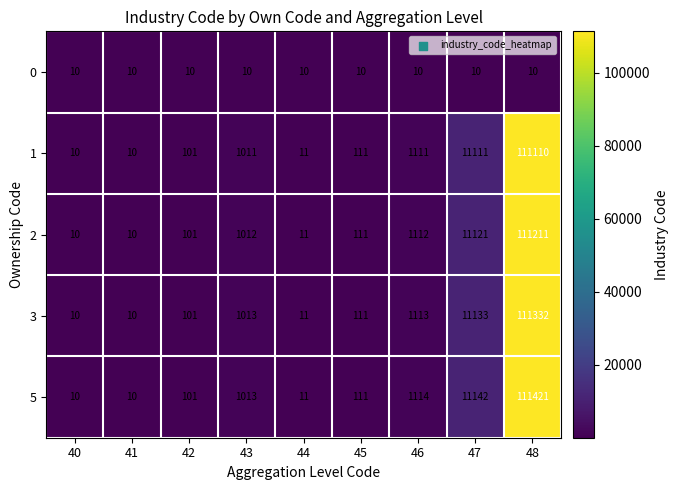

At 48, list the series in order from smallest to largest.

0, 1, 2, 3, 5